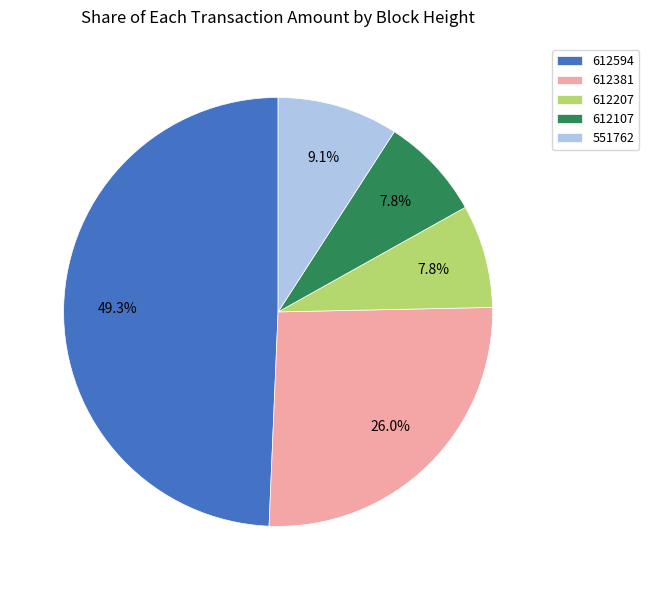

To the nearest percent, what percentage of the pie is 551762?

9%